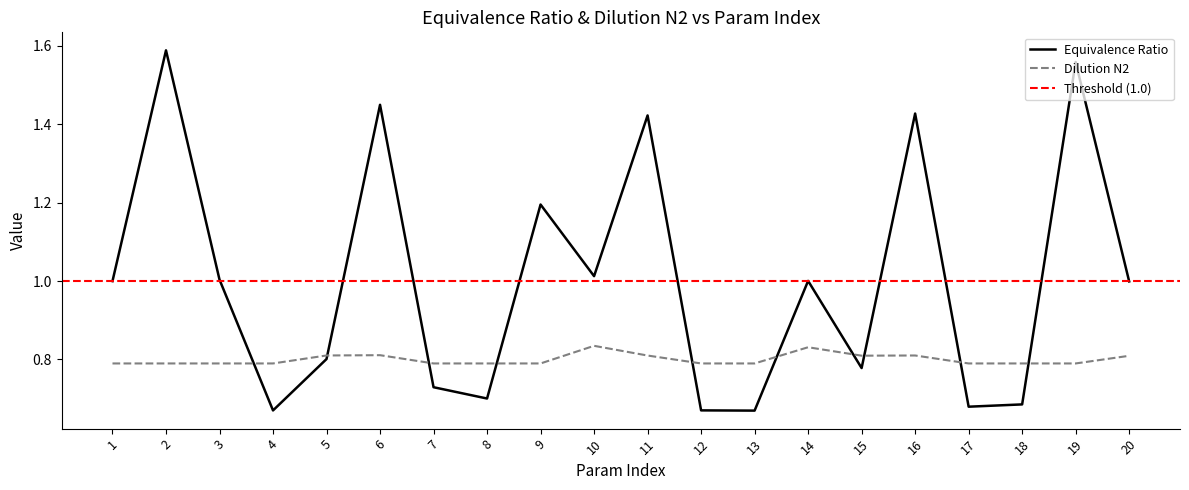

What is the difference between the maximum and minimum values in the Equivalence Ratio series?

0.9